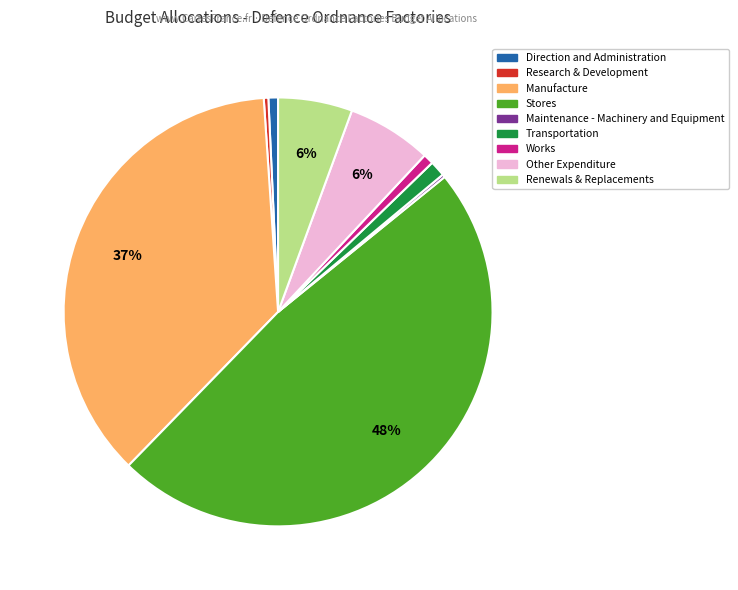

What is the largest slice in the pie chart?

Stores